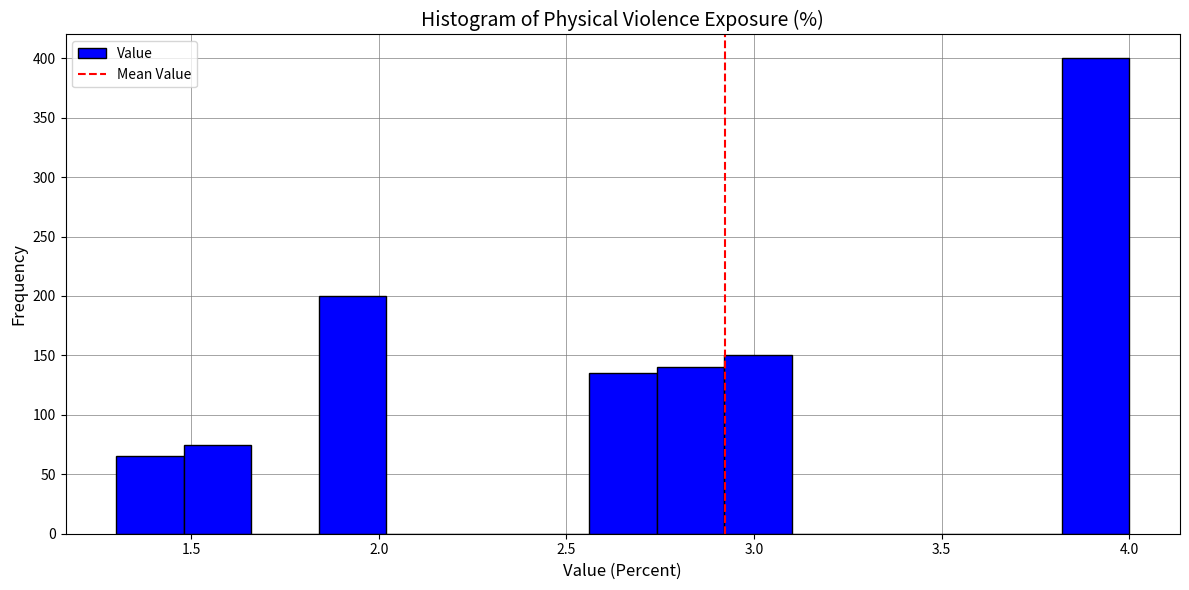

Around what value on the x-axis is the tallest bar? Give the approximate position of its centre, as read against the axis.

3.90